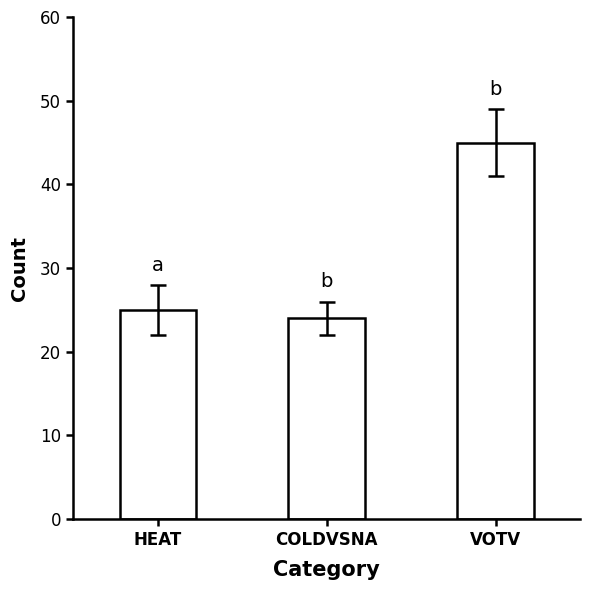

What position from the left is COLDVSNA?

2